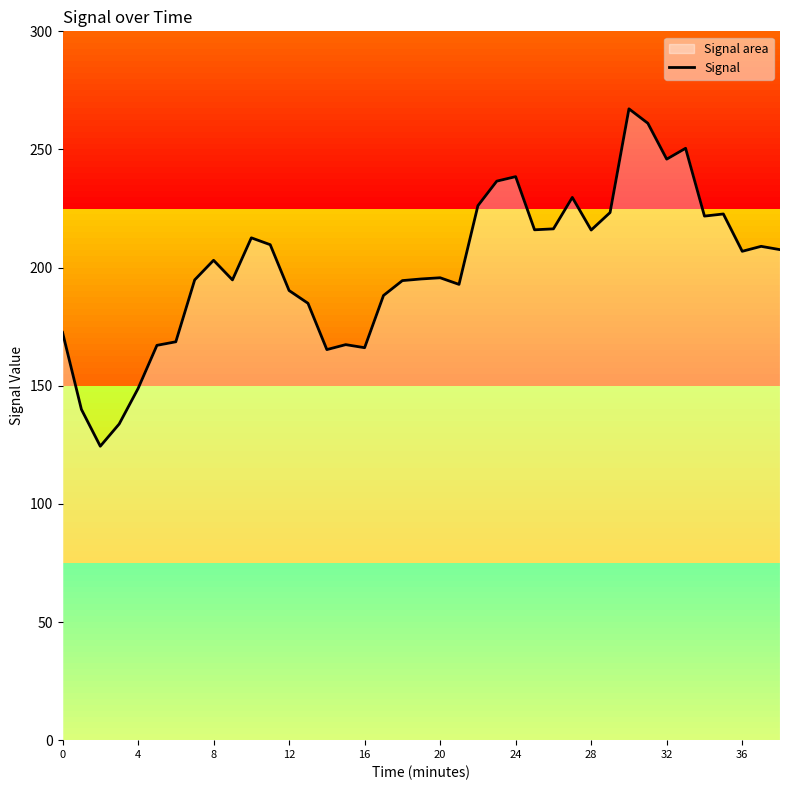

Between 12 and 8, which is larger?

8